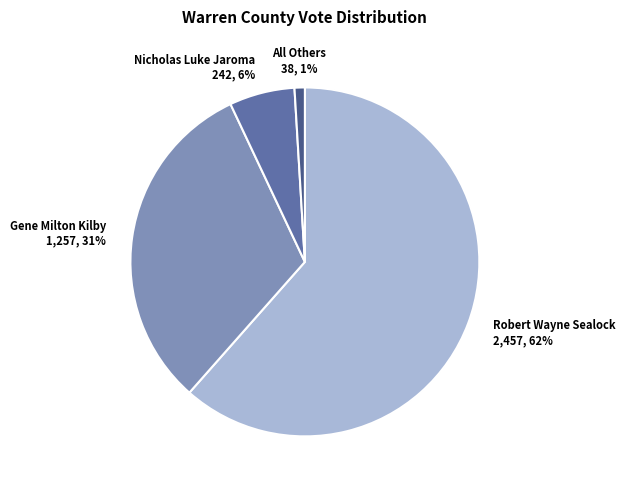

Which slice is the largest?

Robert Wayne Sealock